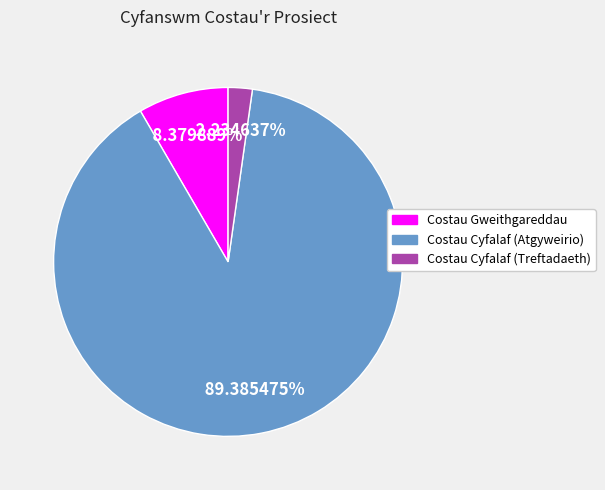

What percentage is the Costau Gweithgareddau slice, to the nearest percent?

8%